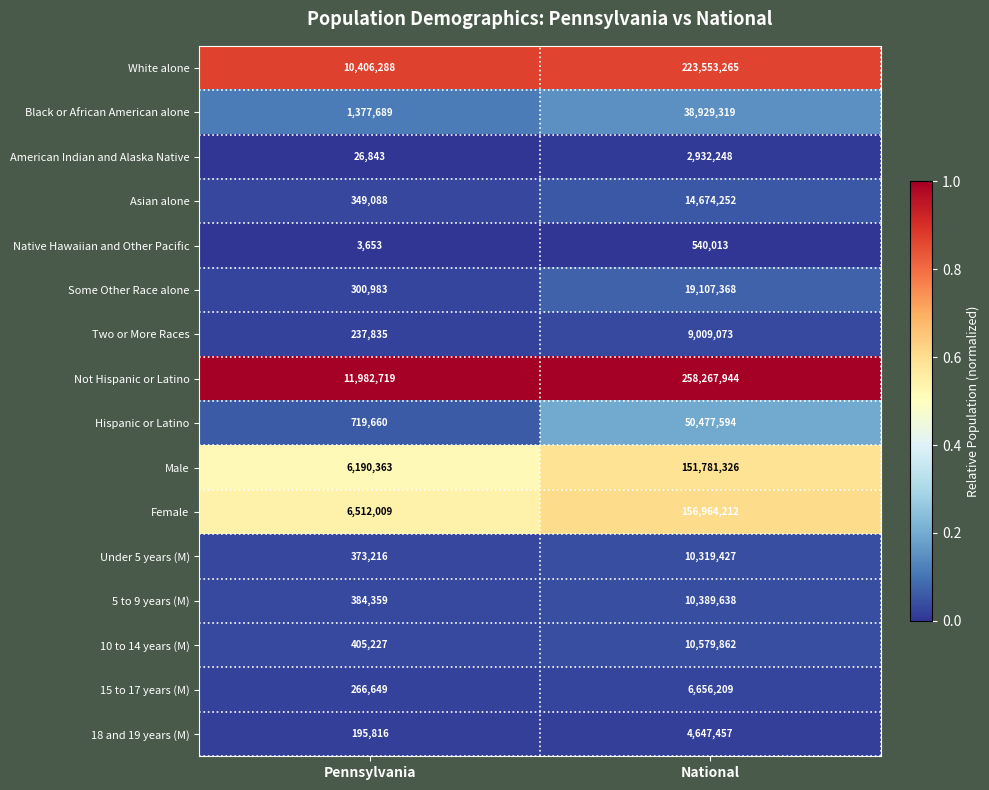

What is the difference between the Asian alone values at Pennsylvania and National?

14325164